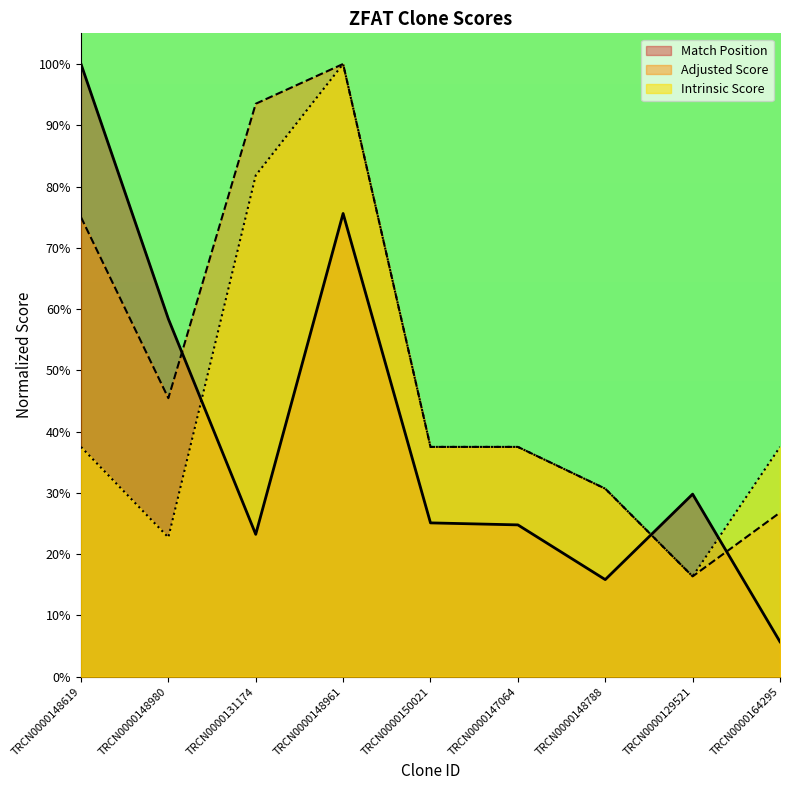

What is the approximate value of Match Position at TRCN0000129521?

29.8